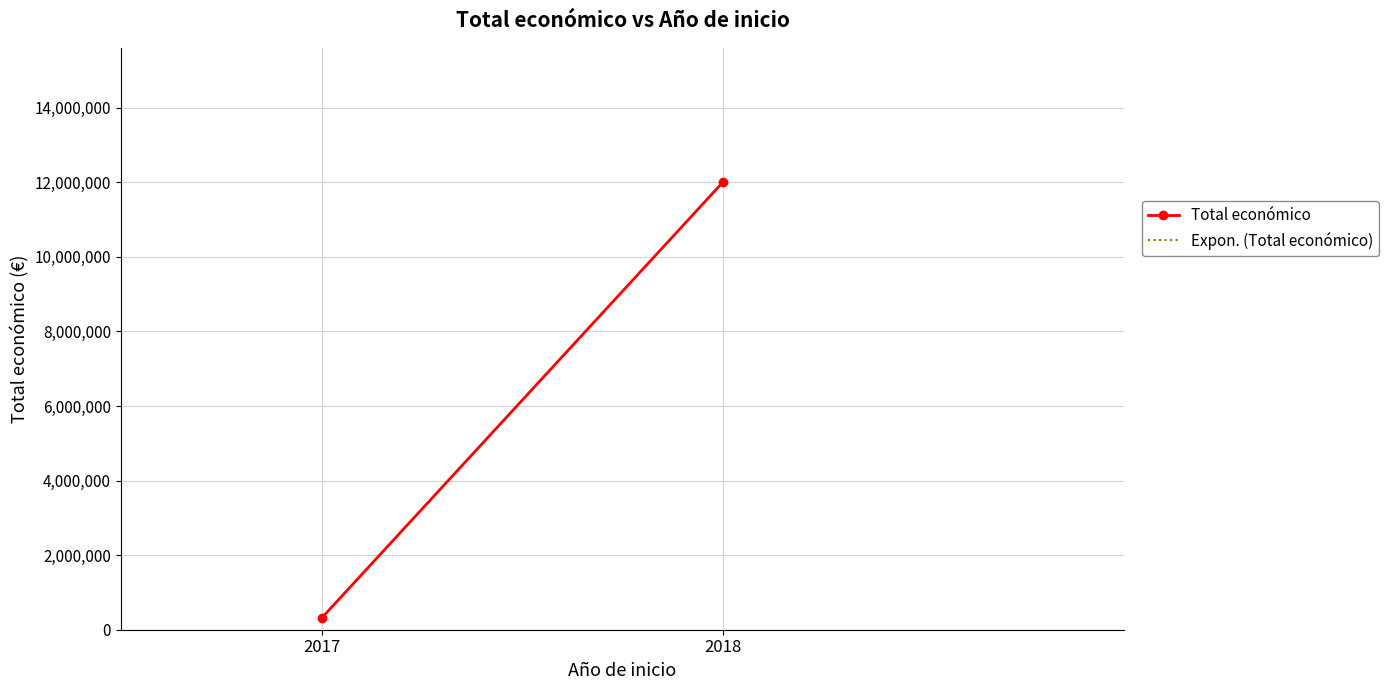

What is the value of the 1st point from the left?

311553